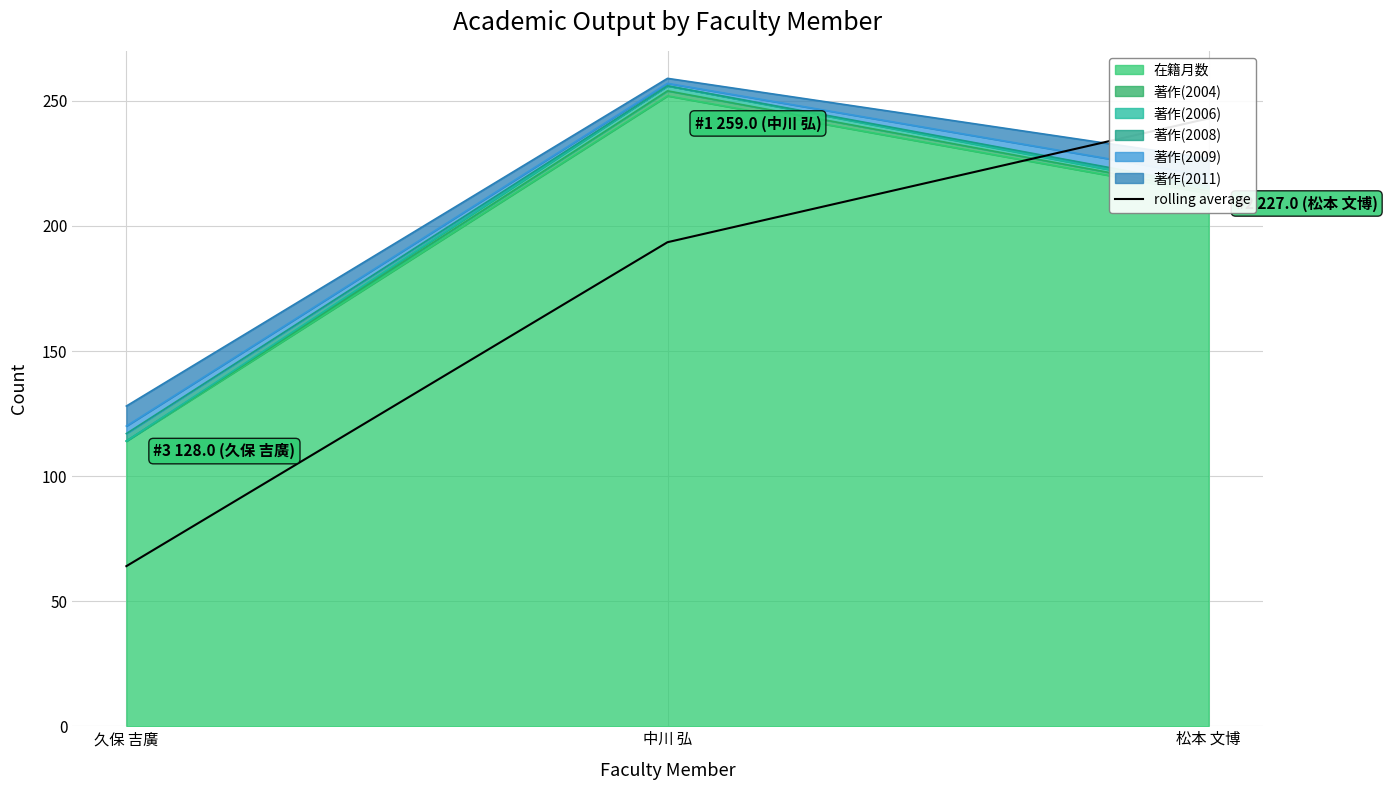

How many data points are above 193?

2